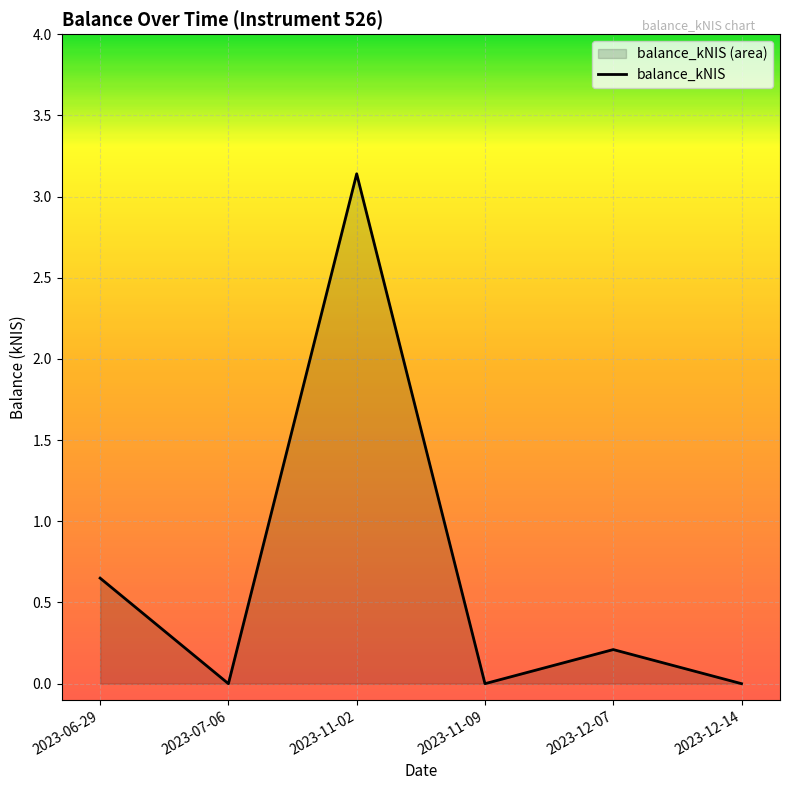

List the labels in order of value, largest first.

2023-11-02, 2023-06-29, 2023-12-07, 2023-07-06, 2023-11-09, 2023-12-14